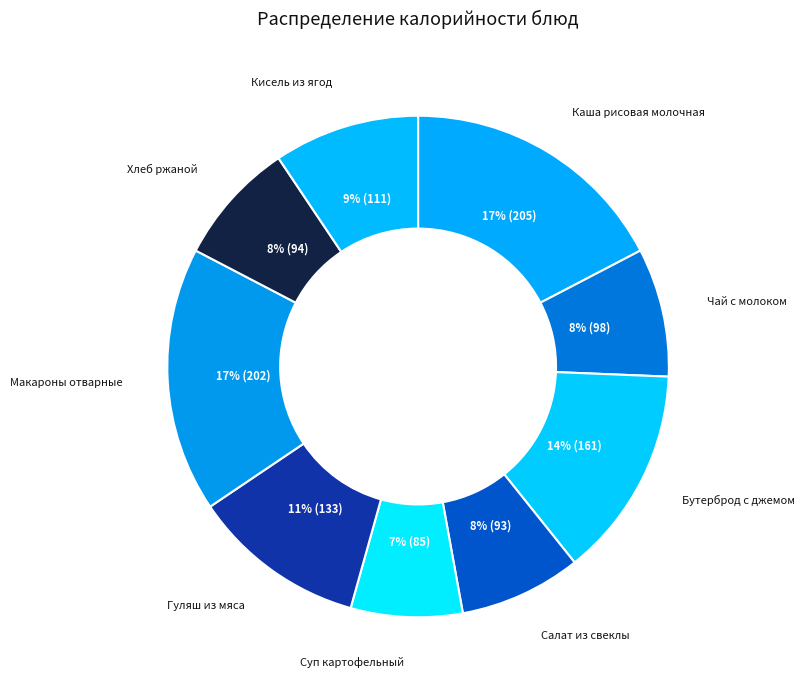

Count the number of slices in the pie.

9